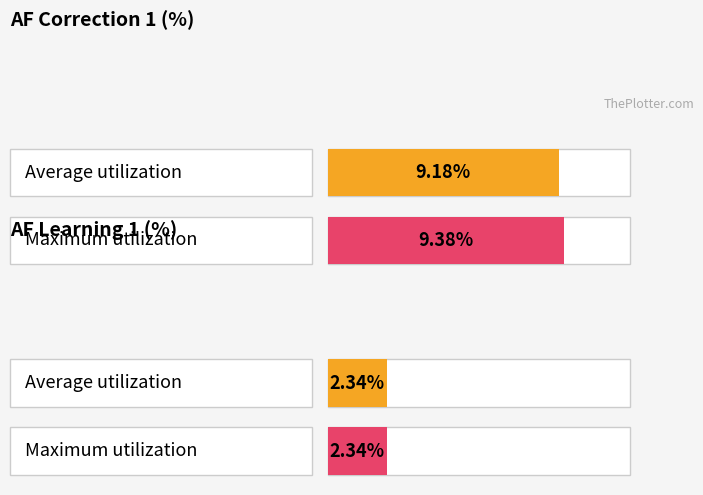

What is the minimum value for AF Learning 1 (%)?

2.3